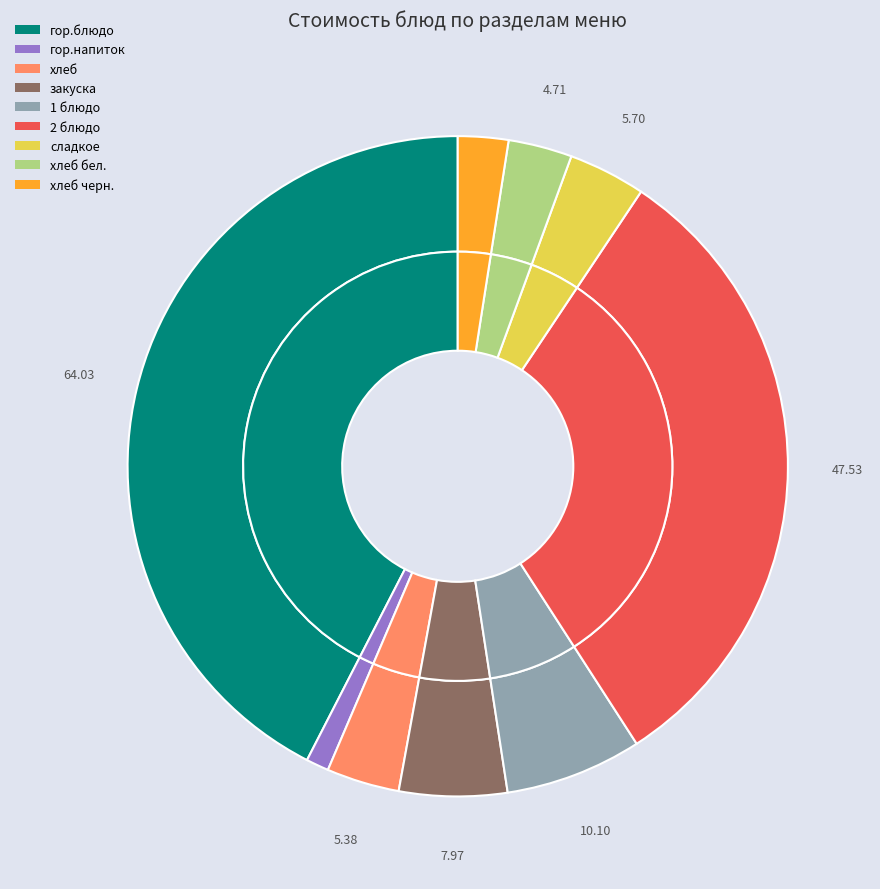

Combined, do хлеб бел. and сладкое account for over 50%?

No